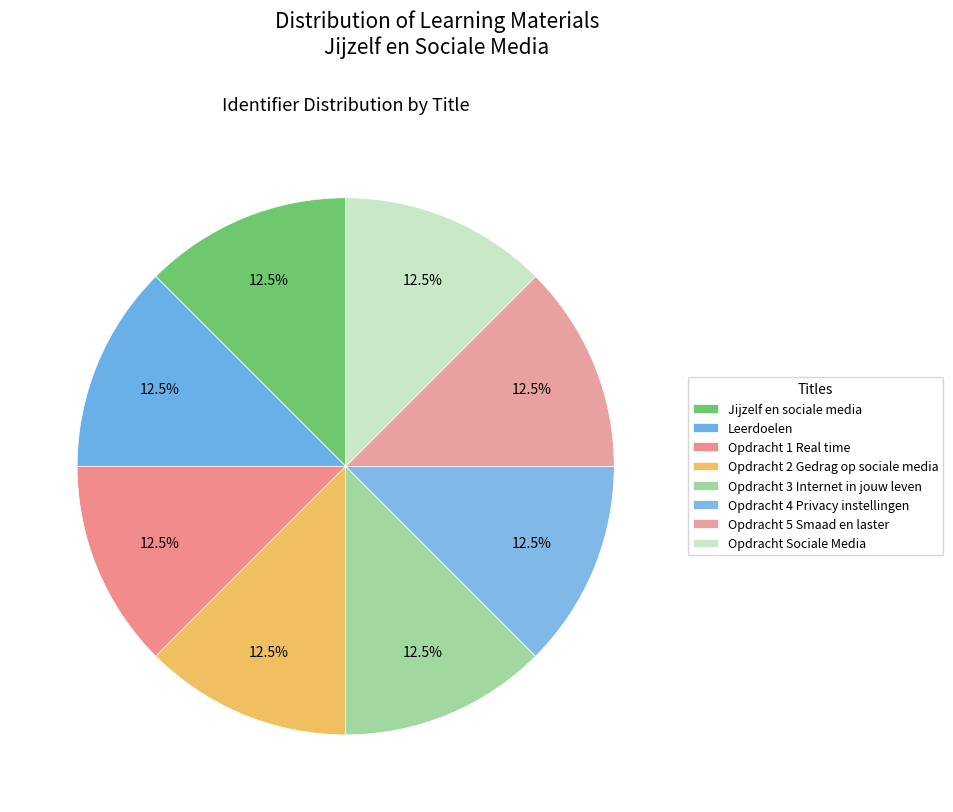

What is the ratio of the value at Opdracht 5 Smaad en laster to the value at Opdracht 4 Privacy instellingen?

1.0